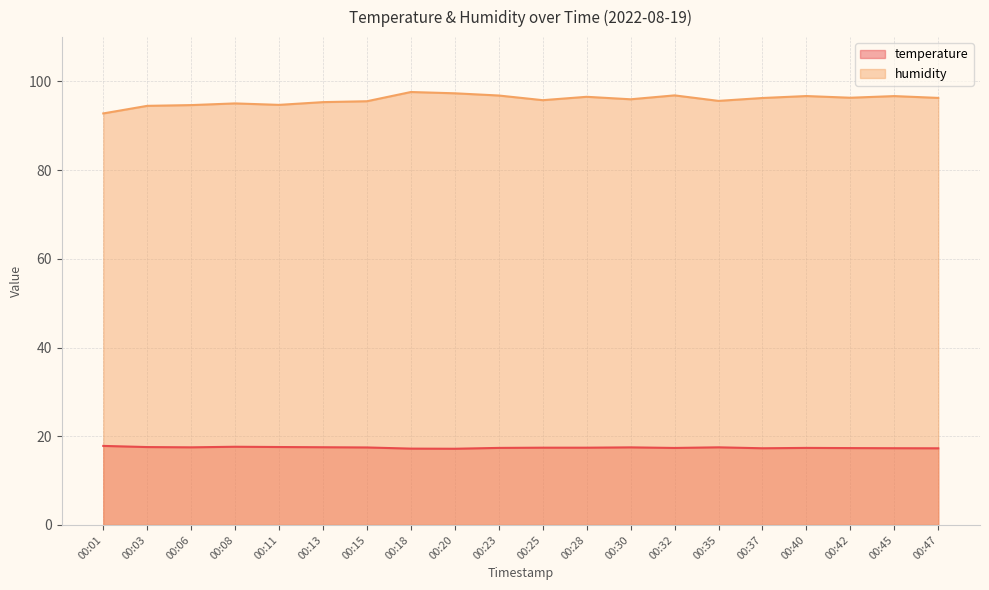

How many interior local peaks does the humidity series have?

6